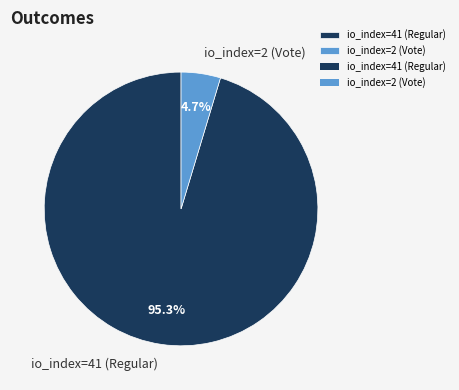

Which category has the biggest portion of the pie?

io_index=41 (Regular)